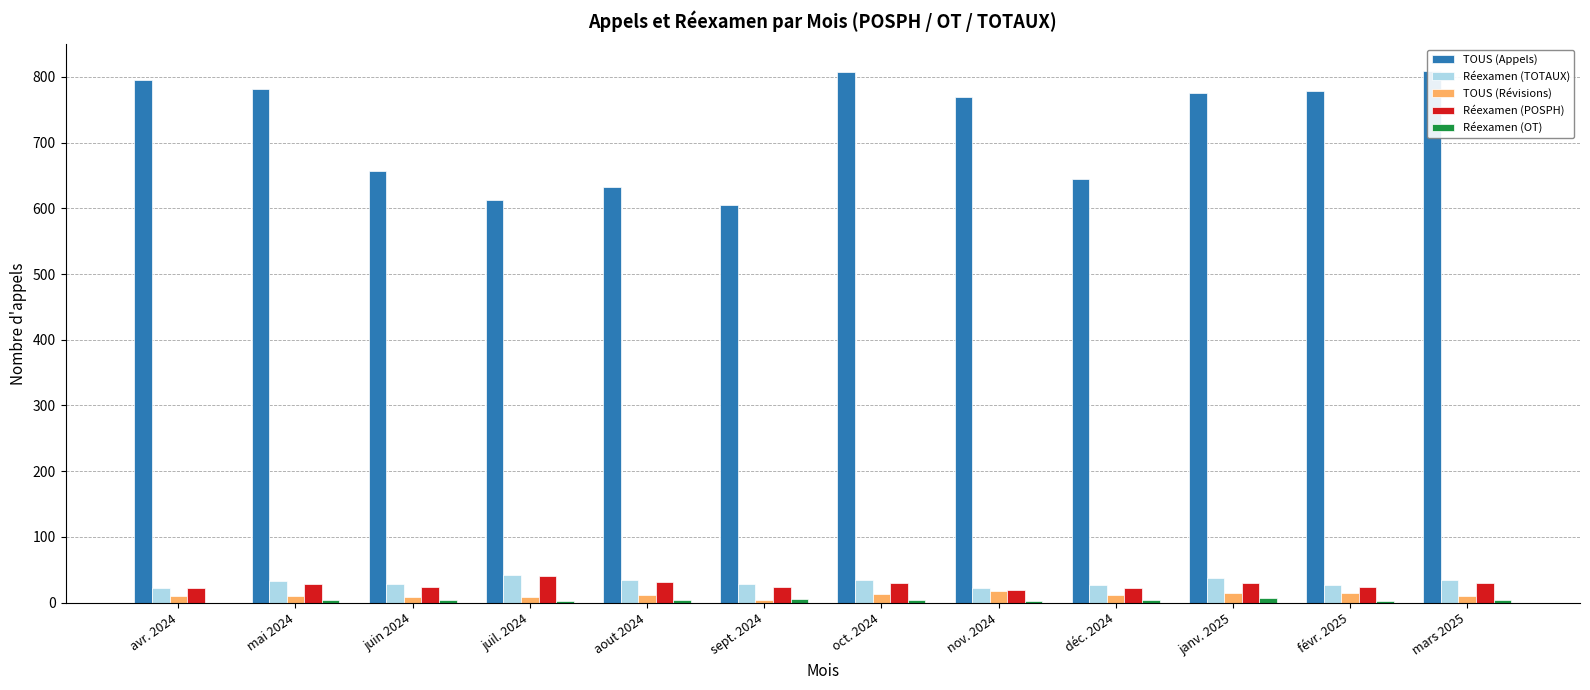

What is the sum of all TOUS (Appels) values?

8667